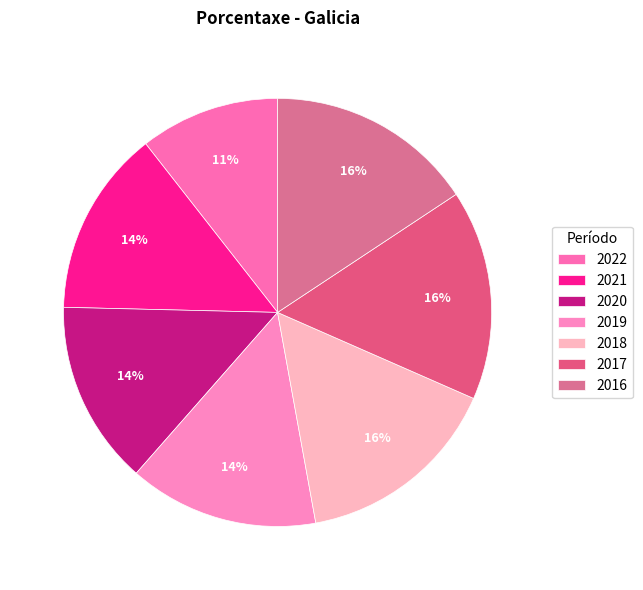

Which has a higher value, 2016 or 2021?

2016